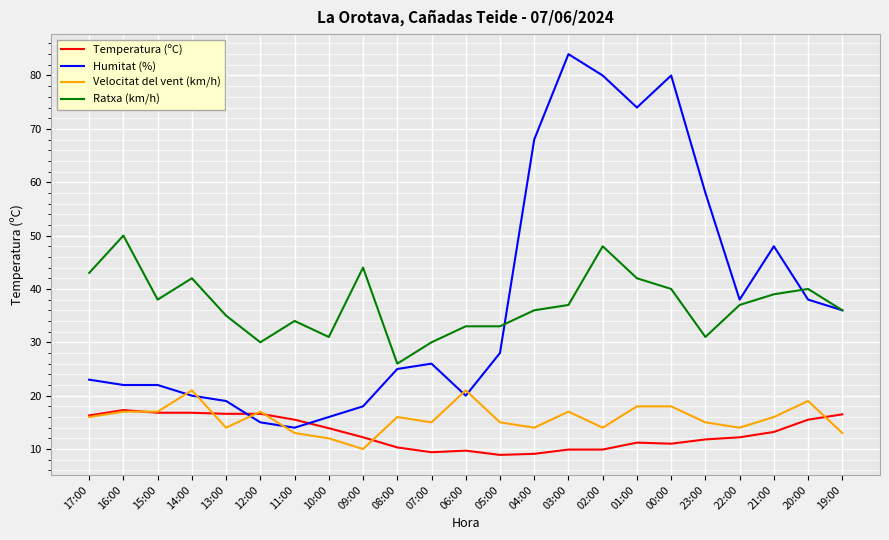

Between which two adjacent categories do Velocitat del vent (km/h) and Humitat (%) first intersect?

15:00 and 14:00